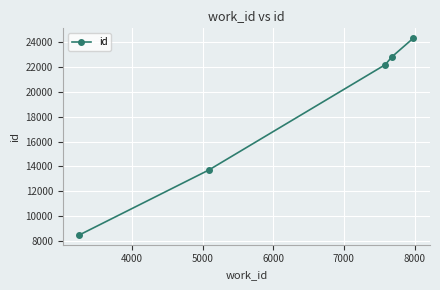

How many data points are less than 22165?

2